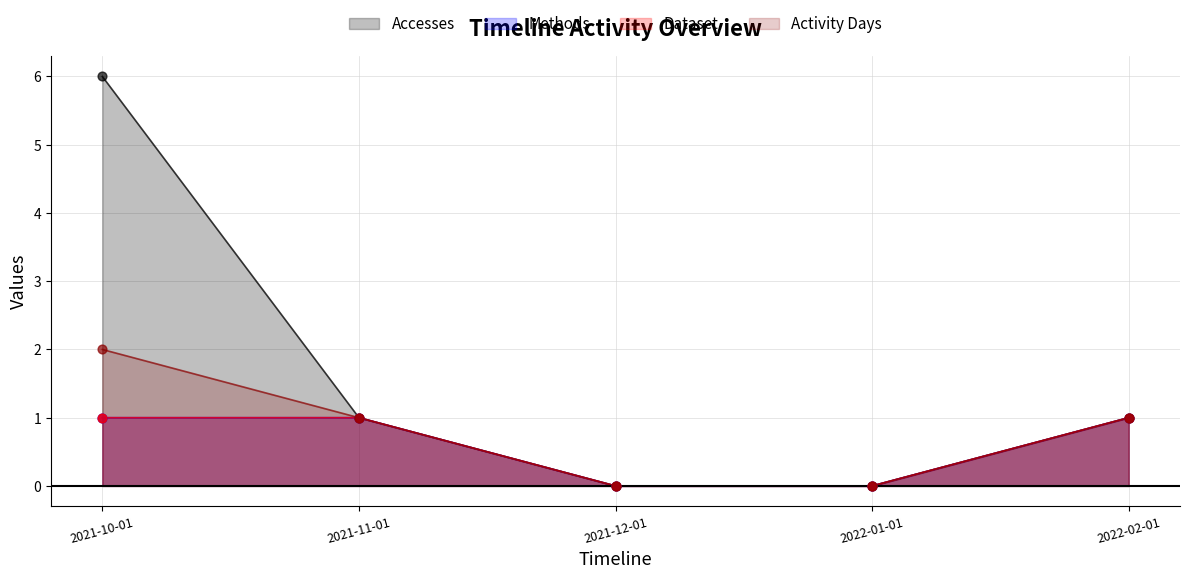

Which series has the largest total across all categories?

Accesses